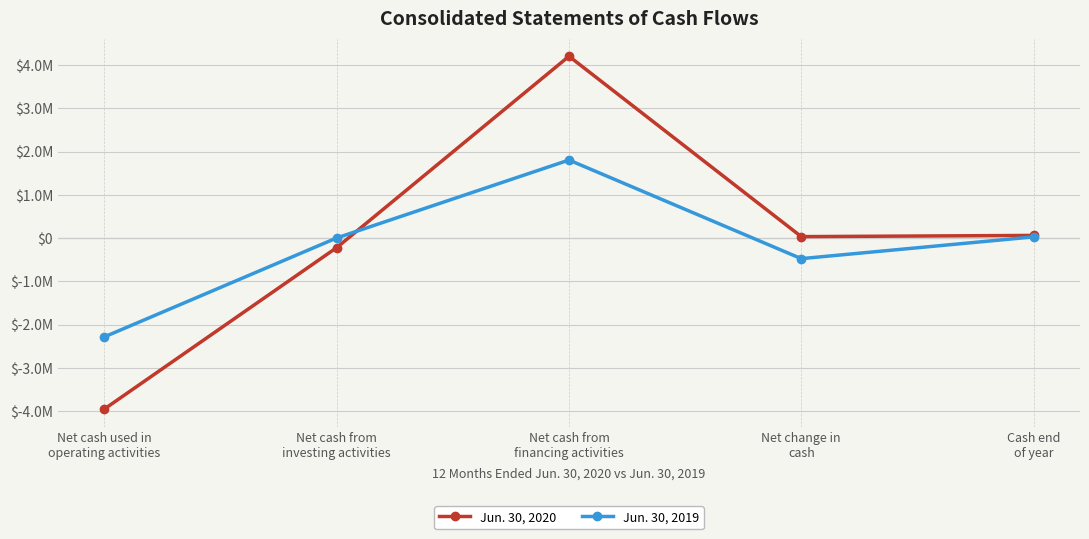

What is the minimum value for Jun. 30, 2020?

-3947214